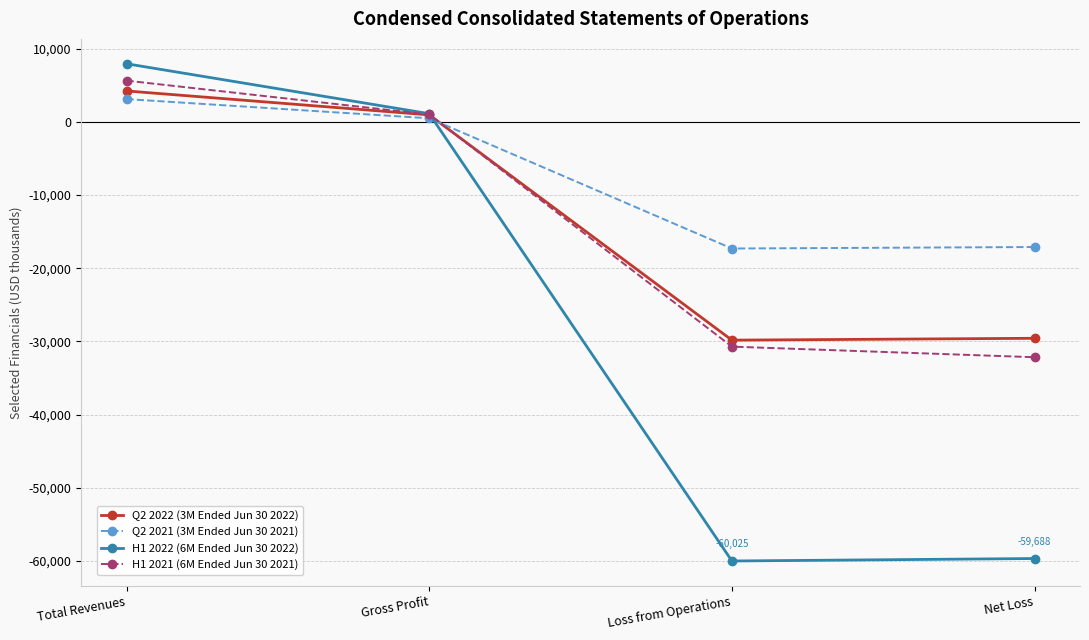

Which series has the largest range (max minus min)?

H1 2022 (6M Ended Jun 30 2022)